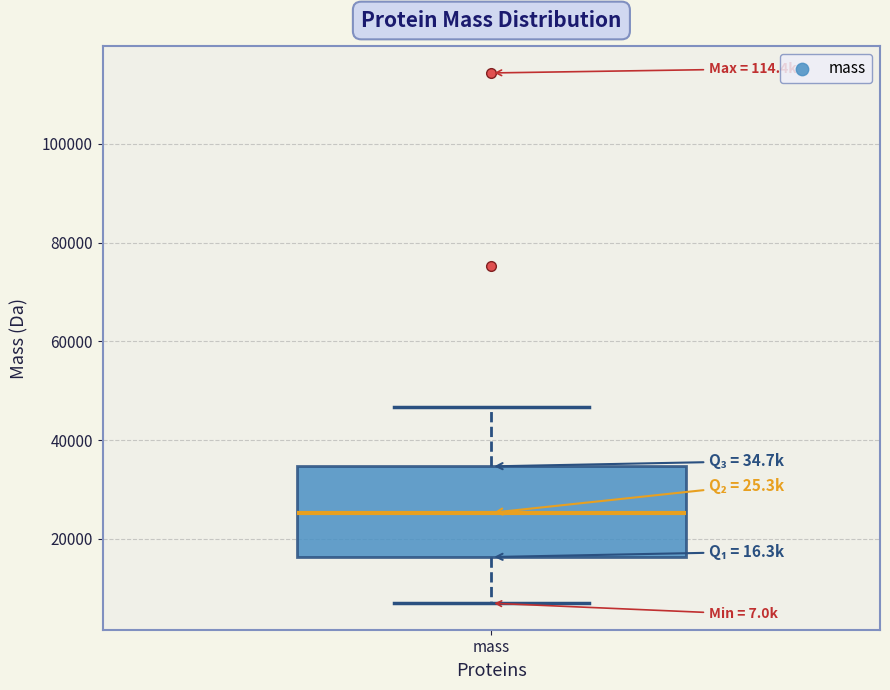

Transcribe this box plot: give where the median line is, the range the box spans, and where the two whiskers end, as read against the y-axis. The values are not printed on the chart, so give them approximately, as read against the axis.

median 26000, box 16000 to 34000, whiskers 6000 to 46000